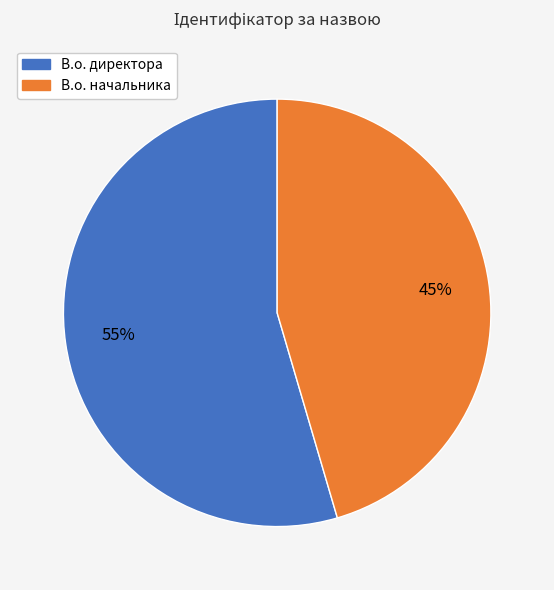

To the nearest percent, what is the average slice percentage?

50%